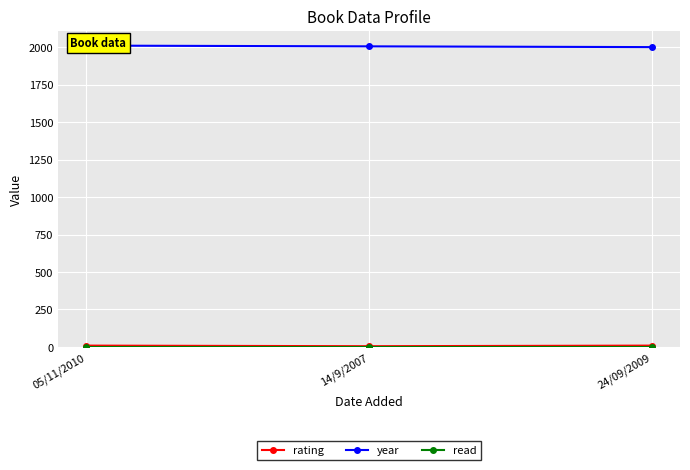

How many categories are shown in the chart?

3